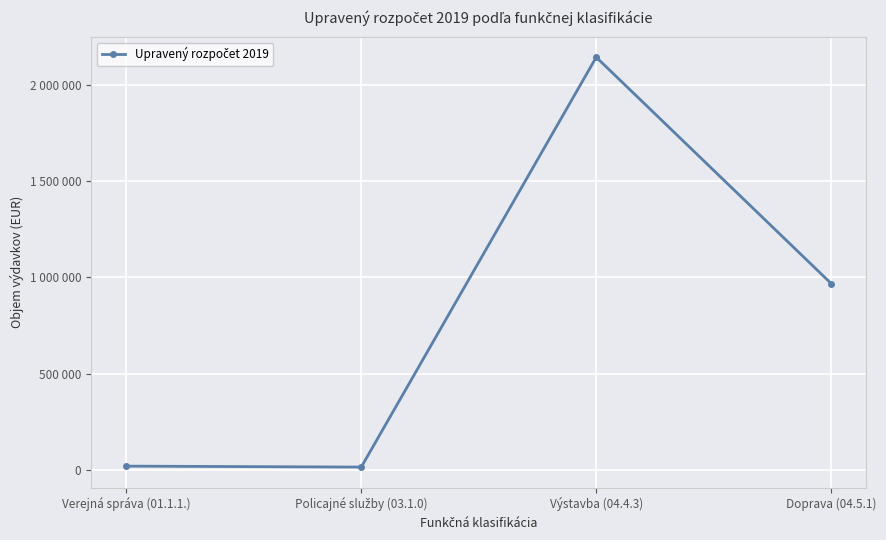

What is the label of the 4th point from the right?

Verejná správa (01.1.1.)